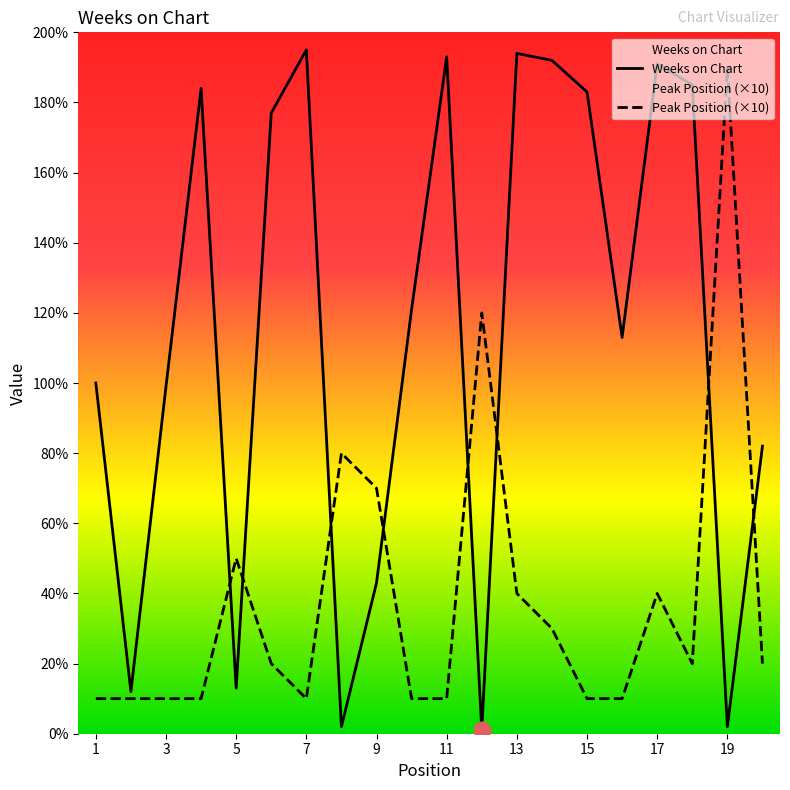

True or false: Weeks on Chart and Peak Position cross at least once.

True